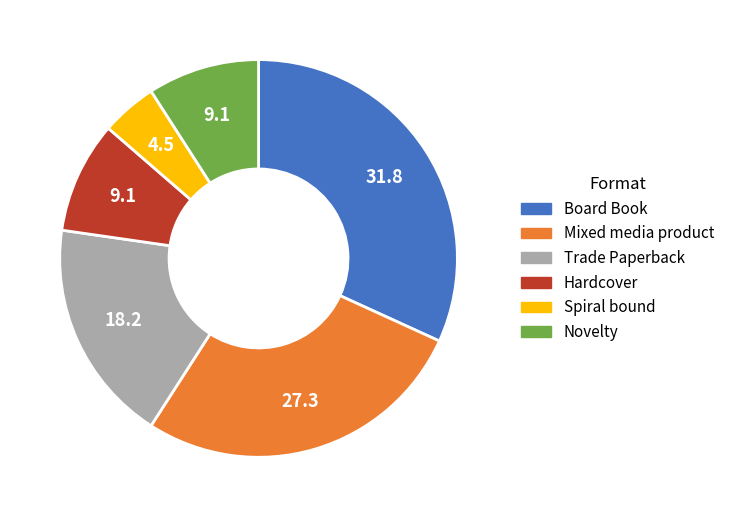

Is Novelty the majority of the pie?

No